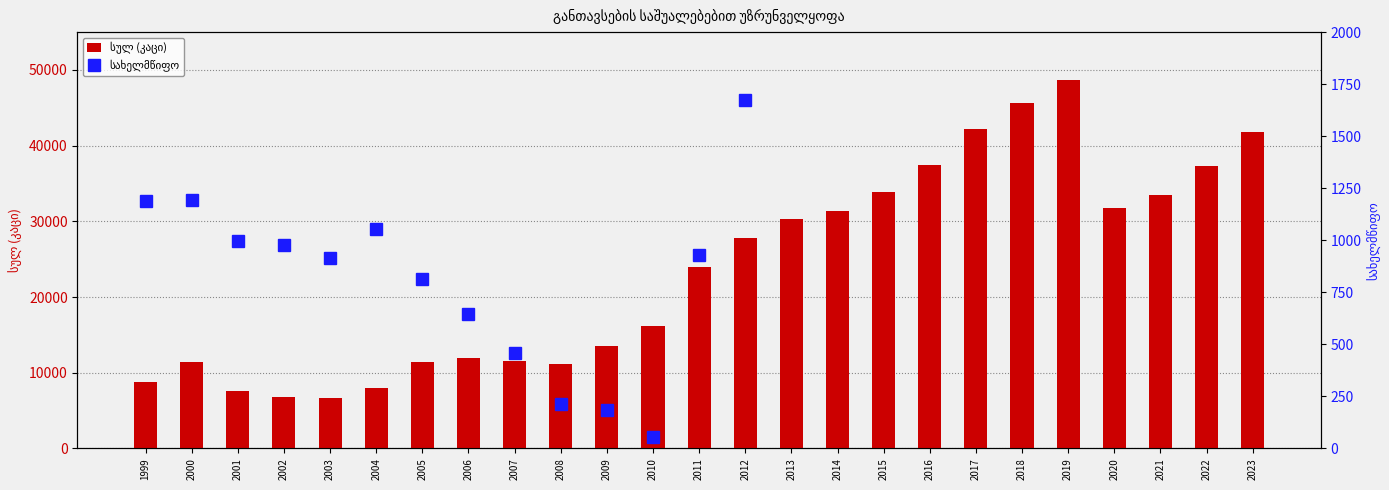

List the labels in order of value, smallest first.

2003, 2002, 2001, 2004, 1999, 2008, 2000, 2005, 2007, 2006, 2009, 2010, 2011, 2012, 2013, 2014, 2020, 2021, 2015, 2022, 2016, 2023, 2017, 2018, 2019